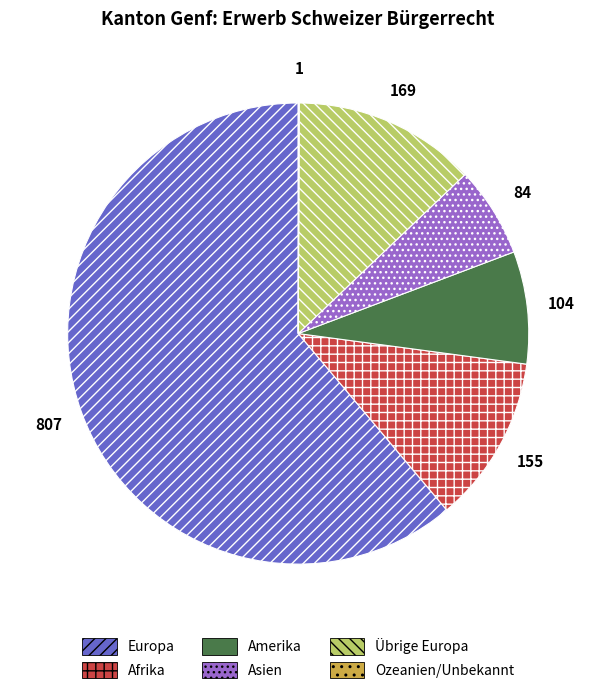

Approximately how many times larger is the value at Übrige Europa compared to Amerika?

1.6